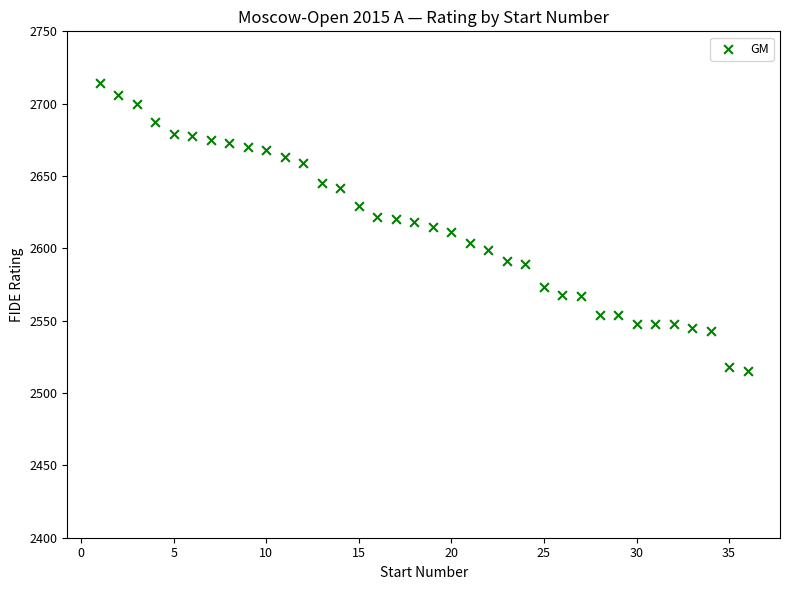

What is the range of X values (max minus min)?

35